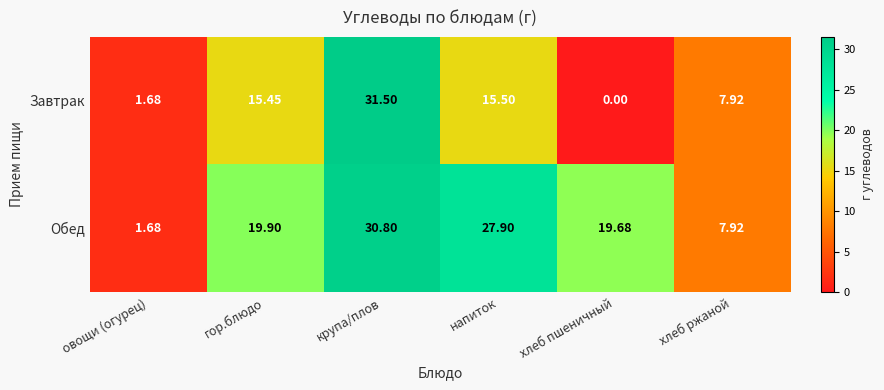

Which series has the largest total across all categories?

Обед